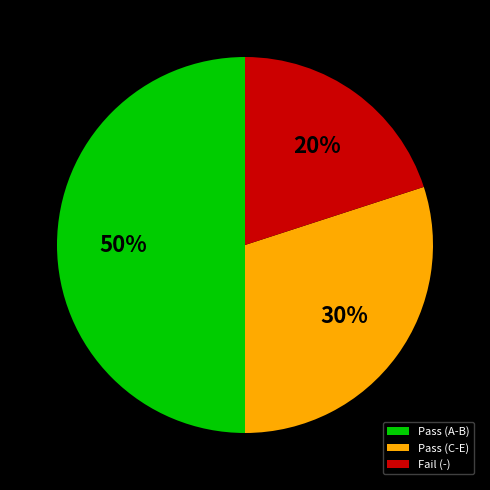

The Fail (-) slice represents 30% of the pie. True or false?

False